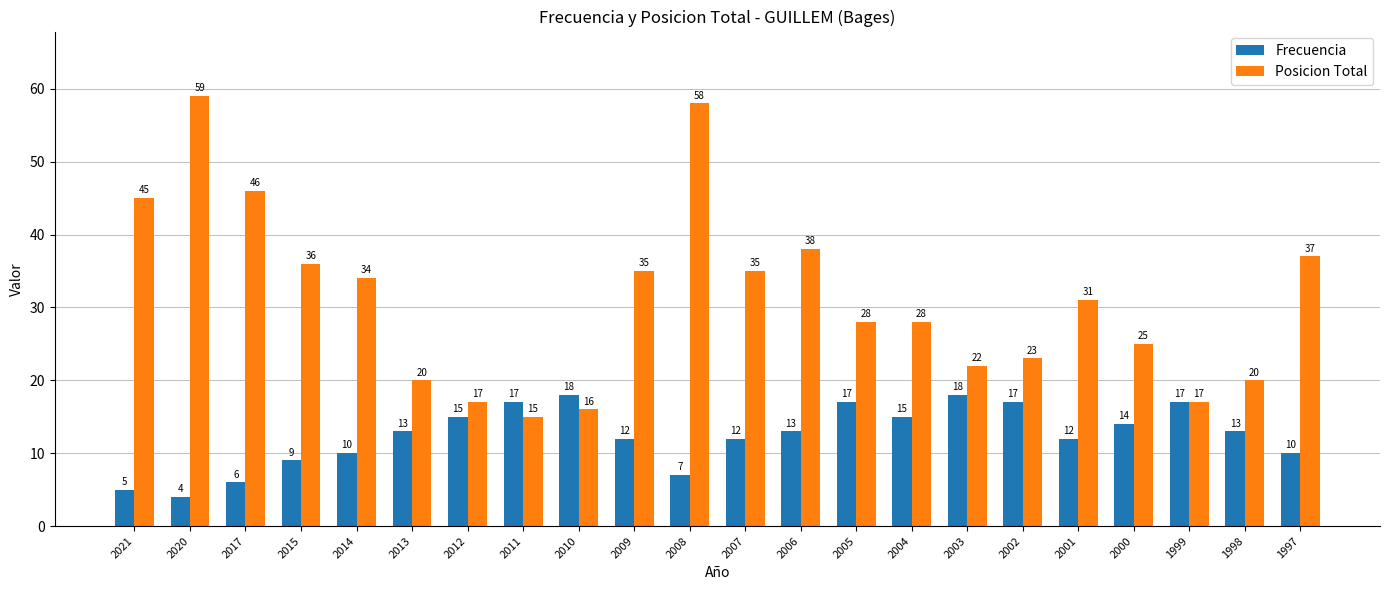

Rank the series by their average value, from lowest to highest.

Frecuencia, Posicion Total